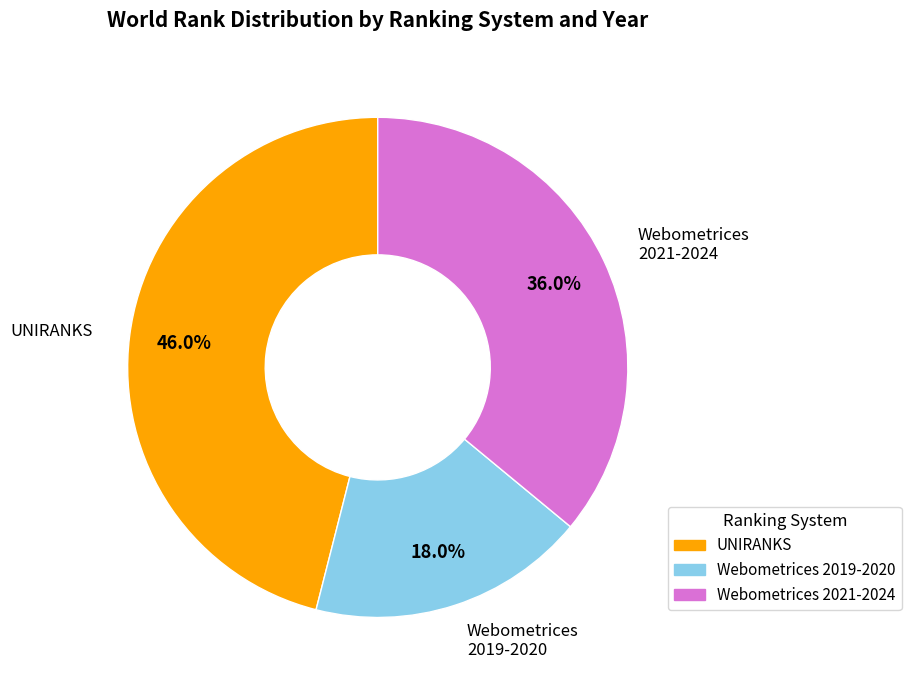

What is the total percentage of Webometrices 2019-2020 and UNIRANKS?

64.0%